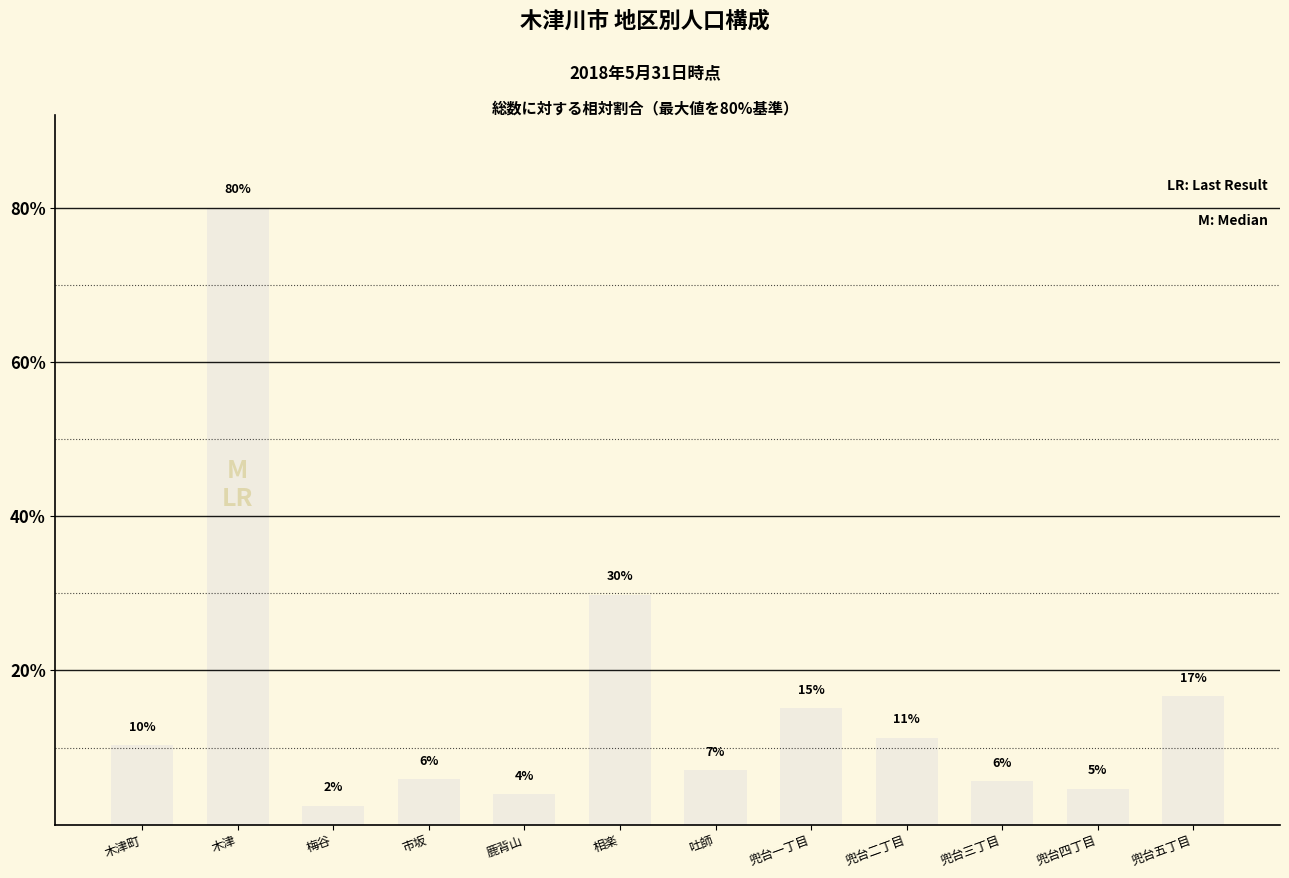

Are the bars horizontal?

No